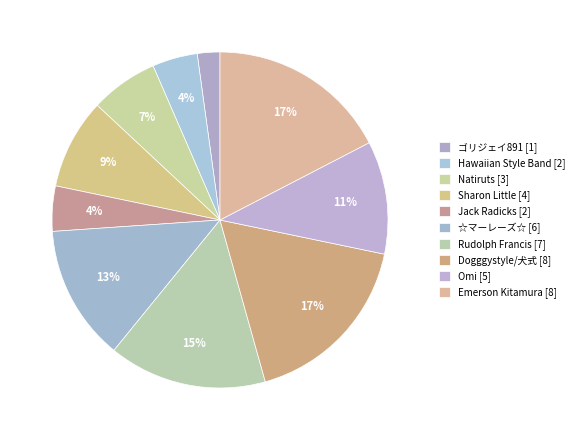

Which slice is the smallest?

ゴリジェイ891 [1]